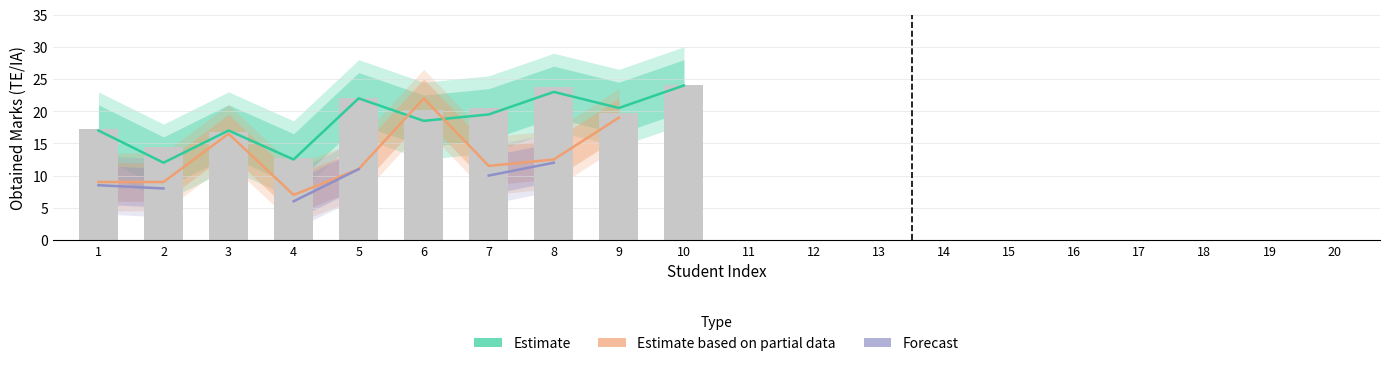

At which category is the sum across all series the highest?

8